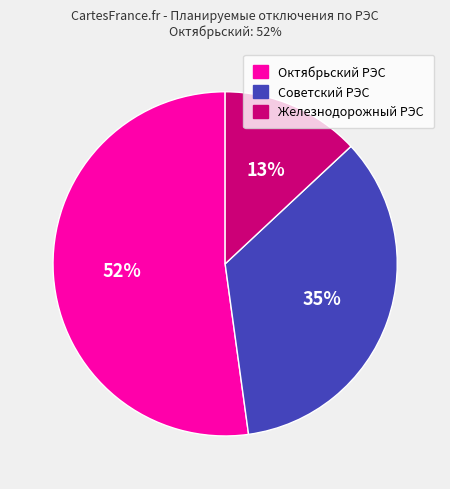

How many slices are in this pie chart?

3